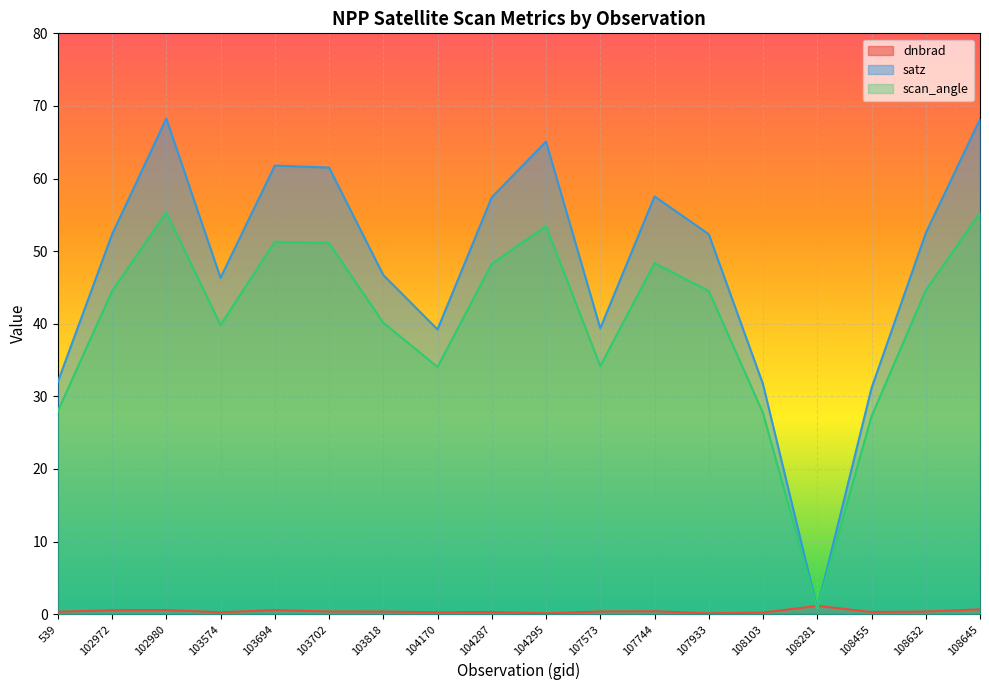

Is the value of scan_angle at 103694 greater than the value of satz at 107744?

No